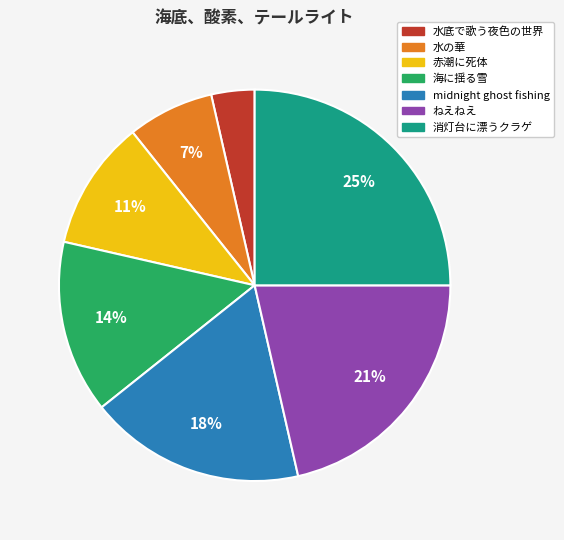

To the nearest percent, what portion does midnight ghost fishing represent?

18%